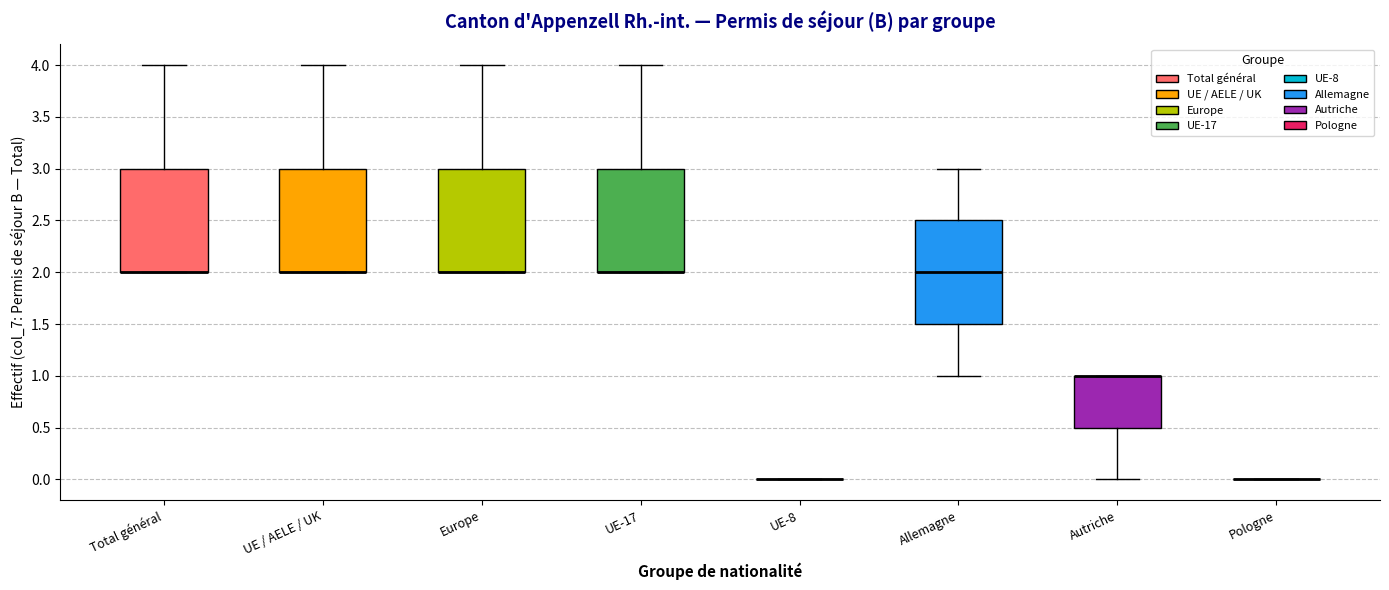

Reading left to right, read every box against the y-axis: the position of its median line, the range the box covers, and the ends of its whiskers. The values are not printed on the chart, so give them approximately, as read against the axis.

Total général: median 2.0 (drawn on the box's lower edge), box 2.0 to 3.0, whiskers 2.0 to 4.0
UE / AELE / UK: median 2.0 (drawn on the box's lower edge), box 2.0 to 3.0, whiskers 2.0 to 4.0
Europe: median 2.0 (drawn on the box's lower edge), box 2.0 to 3.0, whiskers 2.0 to 4.0
UE-17: median 2.0 (drawn on the box's lower edge), box 2.0 to 3.0, whiskers 2.0 to 4.0
UE-8: box collapsed to a line at 0.0, whiskers 0.0 to 0.0
Allemagne: median 2.0, box 1.5 to 2.5, whiskers 1.0 to 3.0
Autriche: median 1.0 (drawn on the box's upper edge), box 0.5 to 1.0, whiskers 0.0 to 1.0
Pologne: box collapsed to a line at 0.0, whiskers 0.0 to 0.0